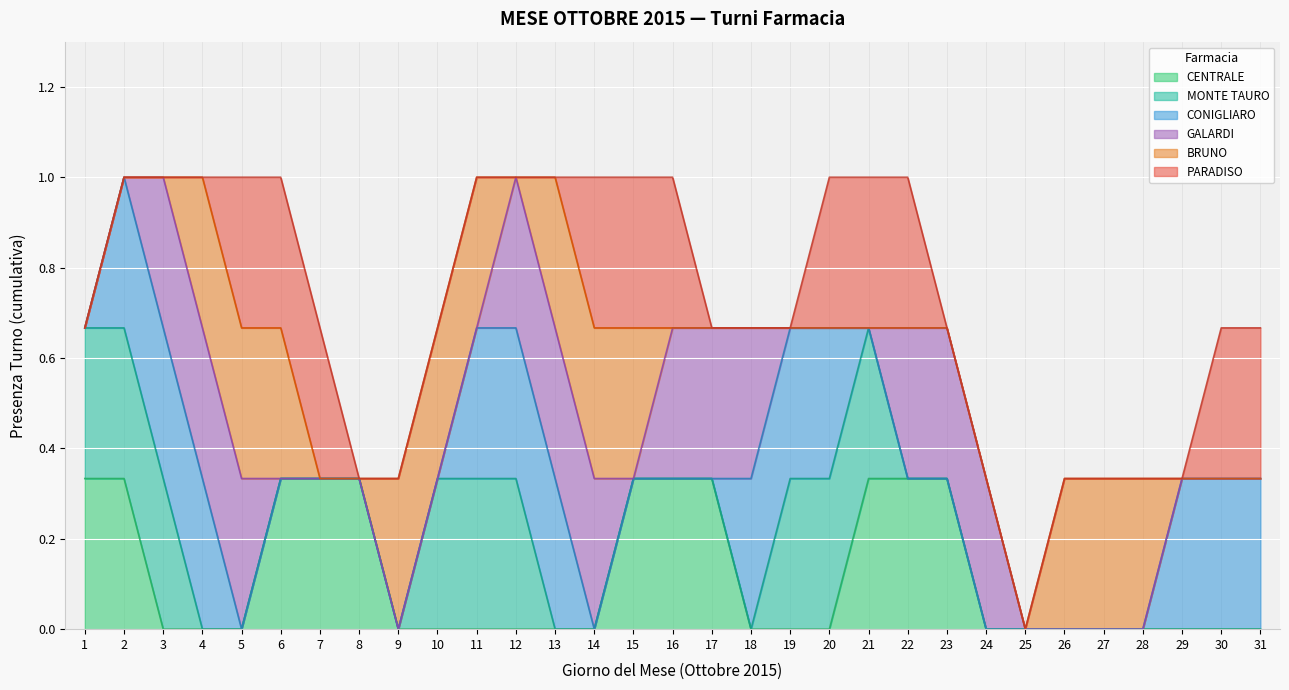

Where is GALARDI nearest to the value 0?

1